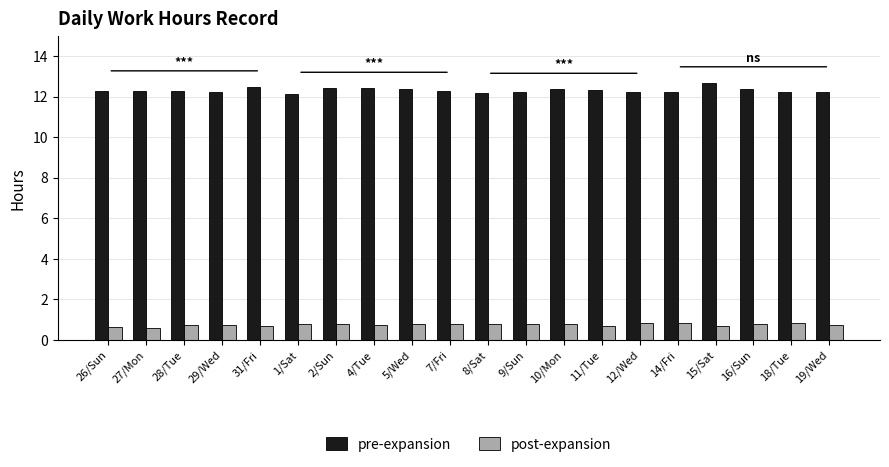

List the series in order of their peak value, highest first.

pre-expansion, post-expansion